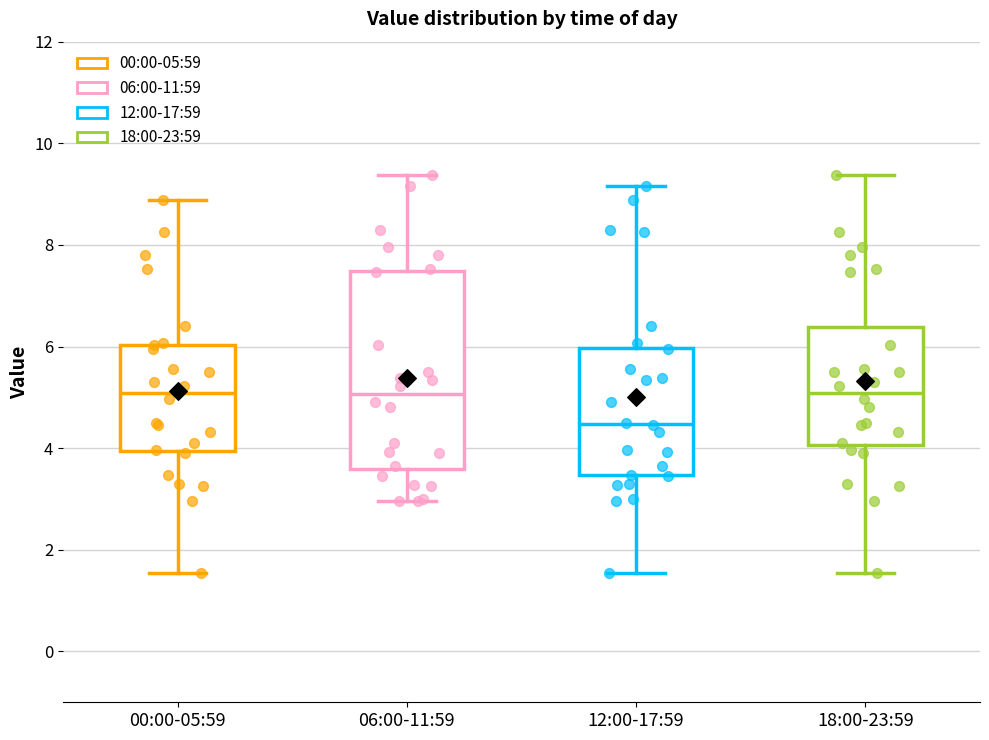

Which box is the tallest, from its lower edge to its upper edge?

06:00-11:59